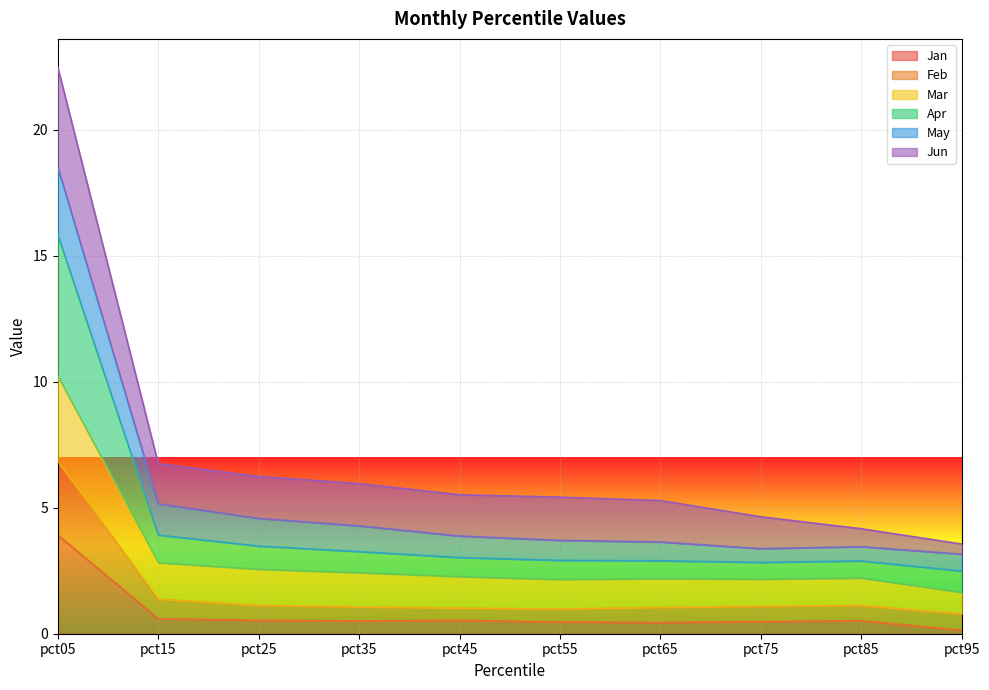

Where is Jan nearest to the value 2?

pct15